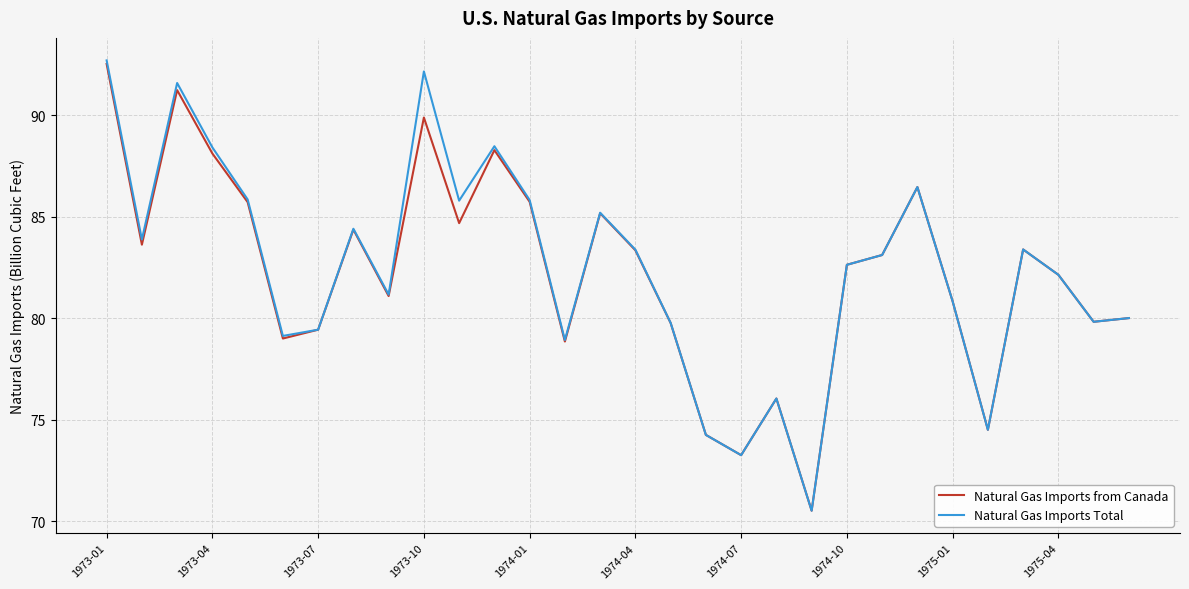

What is the minimum value for Natural Gas Imports from Canada?

70.5